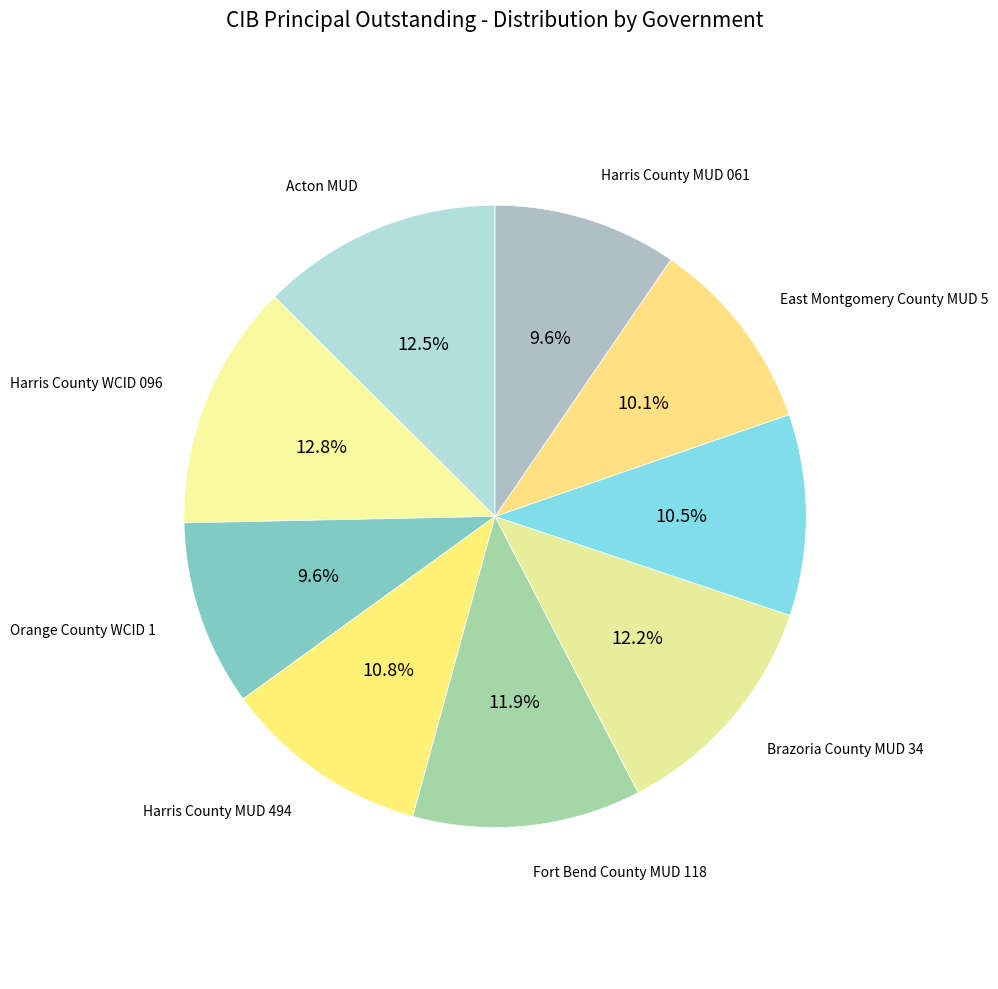

How many slices are in this pie chart?

9